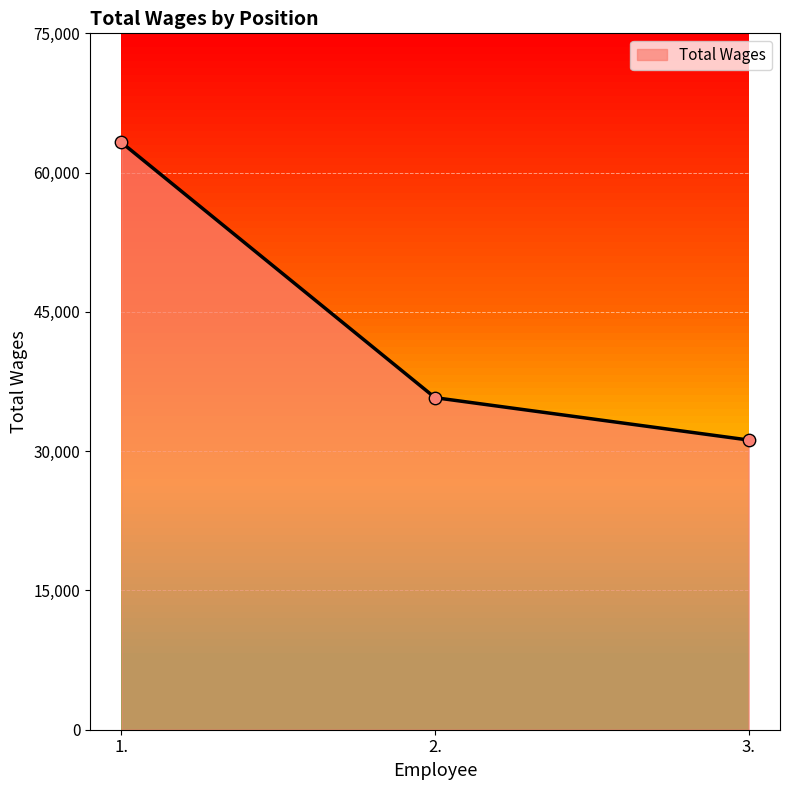

What is the ratio of the value at 2. to the value at 3.?

1.1